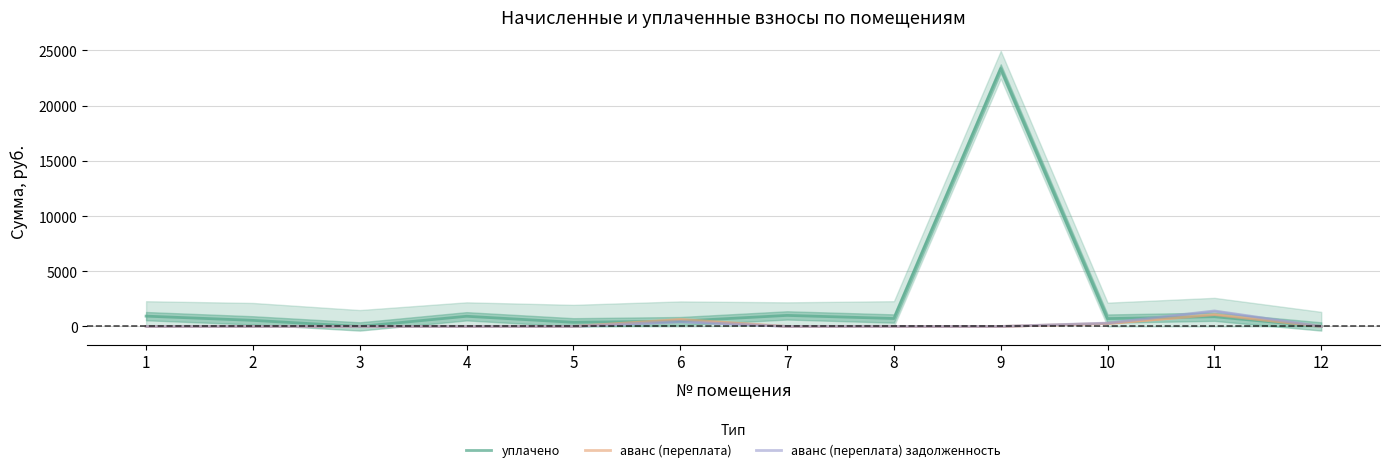

How many values in the аванс (переплата) series exceed 0?

3